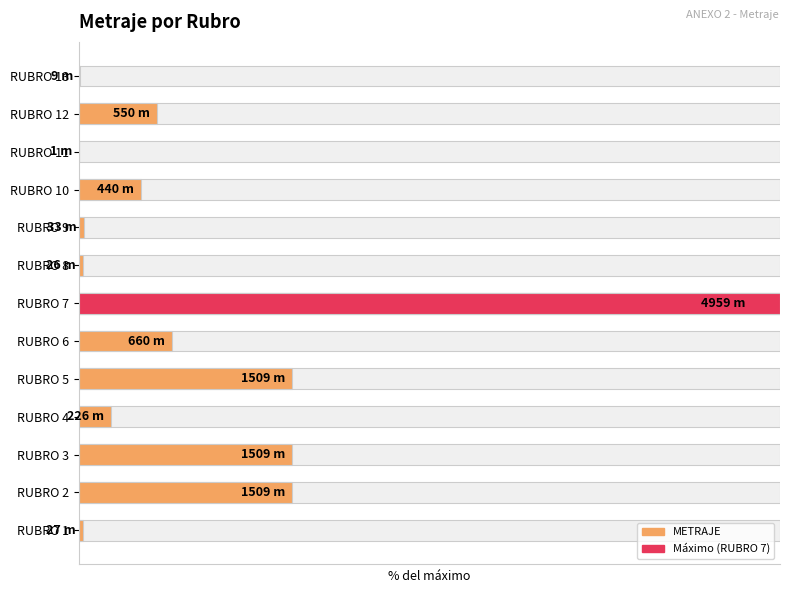

The value at RUBRO 13 is 0.1. True or false?

False